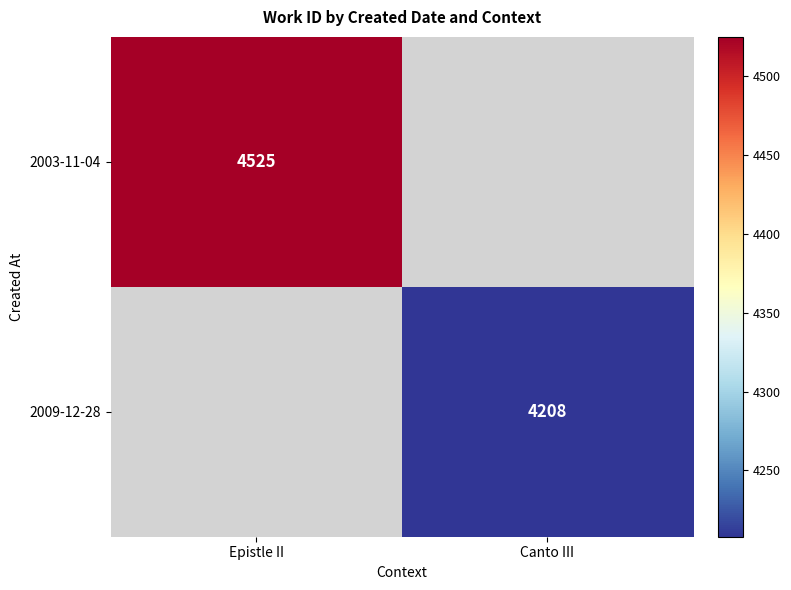

At how many categories does at least one series exceed 4292?

1